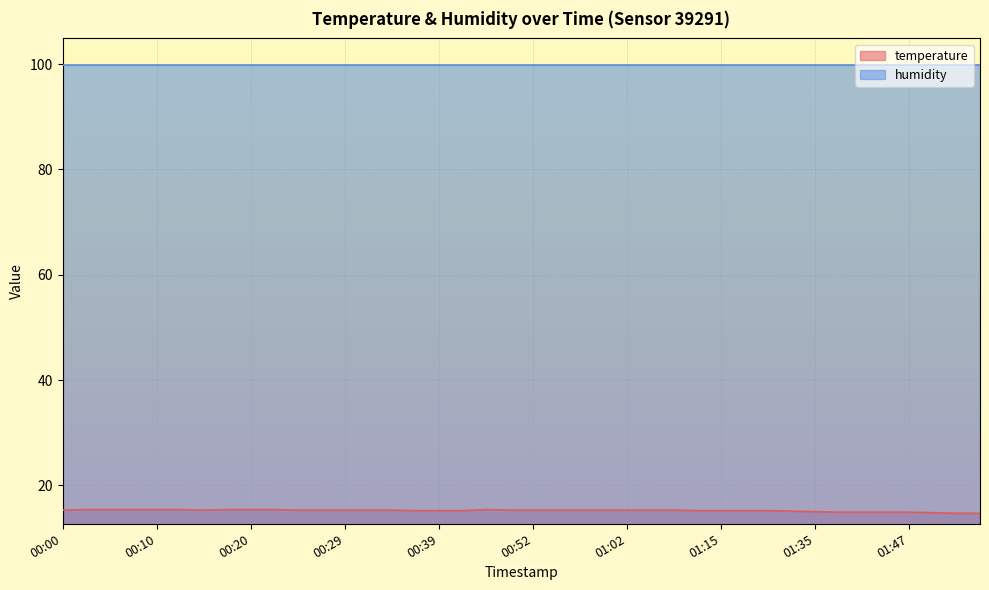

True or false: humidity and temperature cross at least once.

False